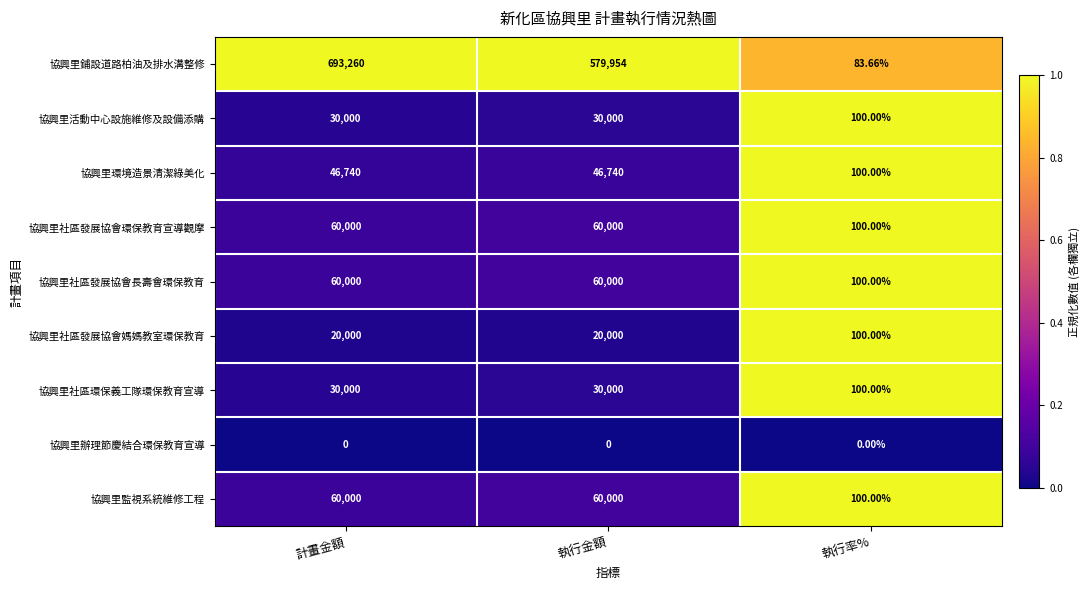

Which series changed the most between 計畫金額 and 執行金額?

協興里鋪設道路柏油及排水溝整修